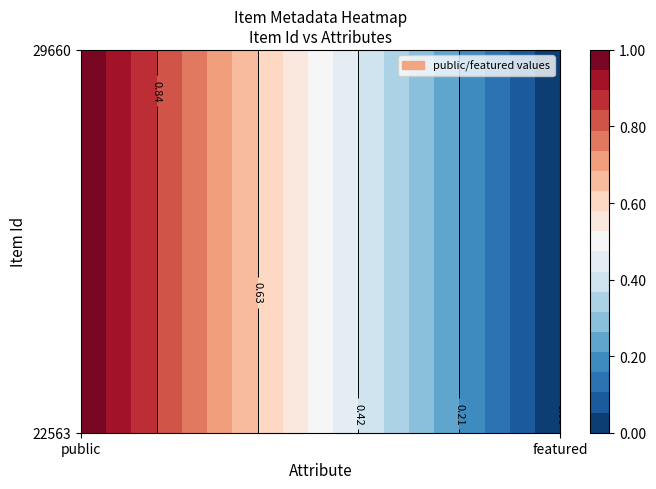

Reading right to left, extract all data points from this chart.

22563: 0	1
29660: 0	1